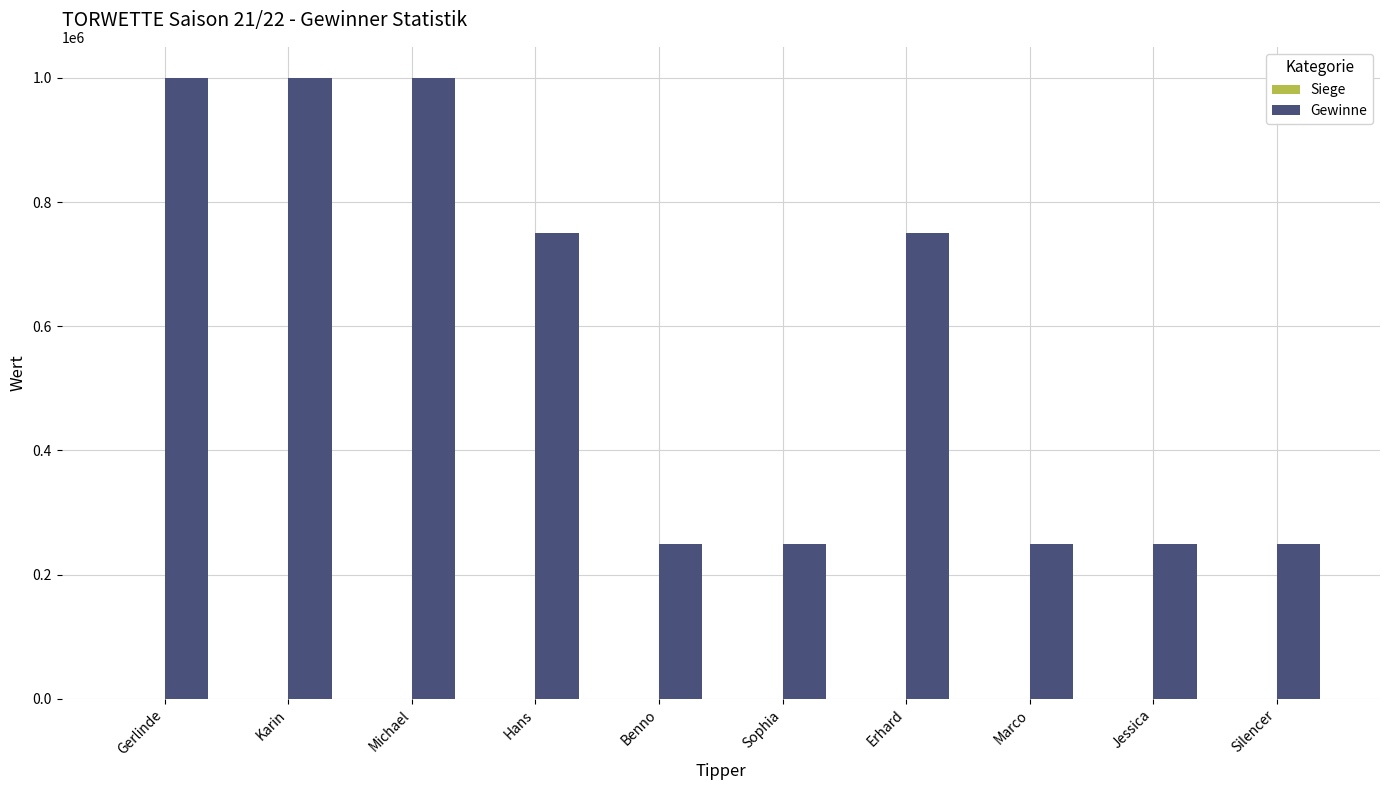

Which series changed the most between Michael and Hans?

Gewinne